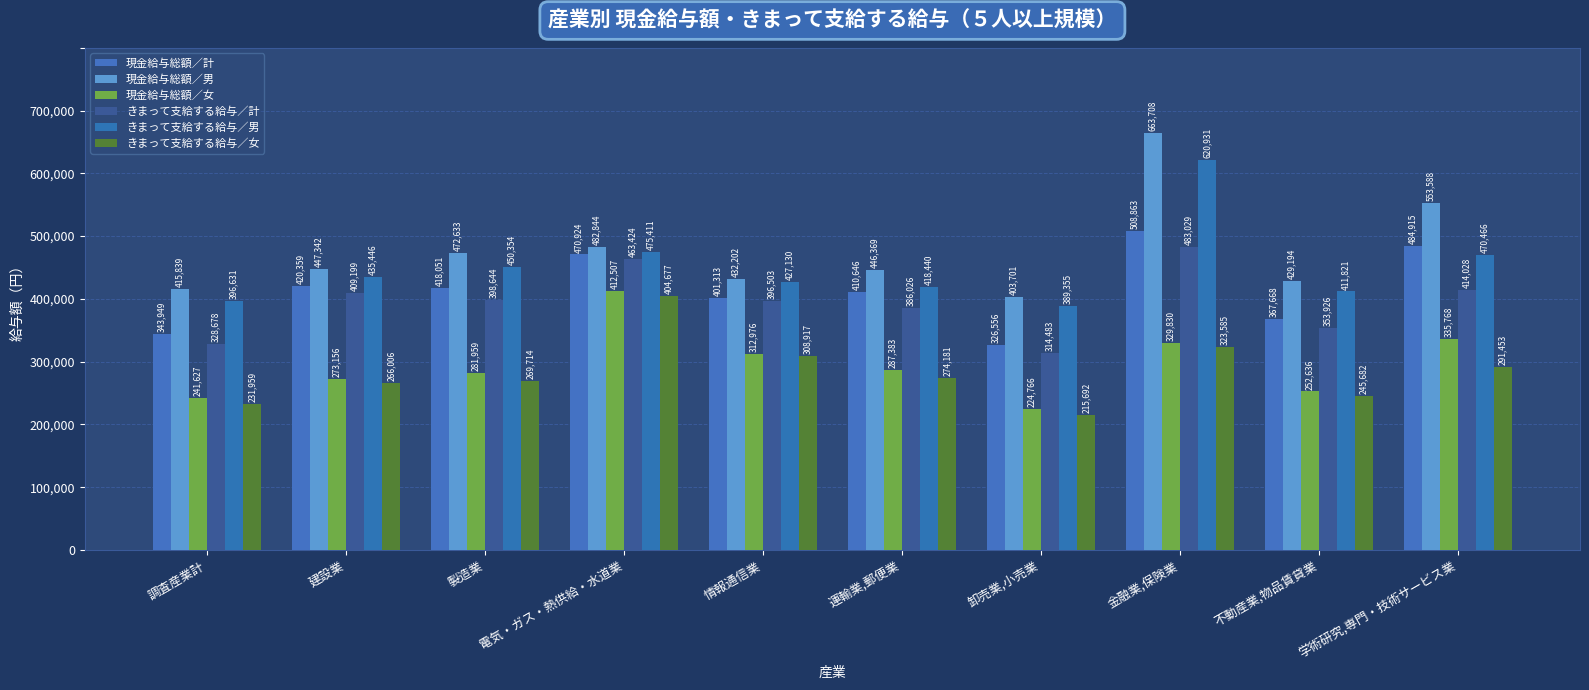

Count the number of data series in this chart.

6